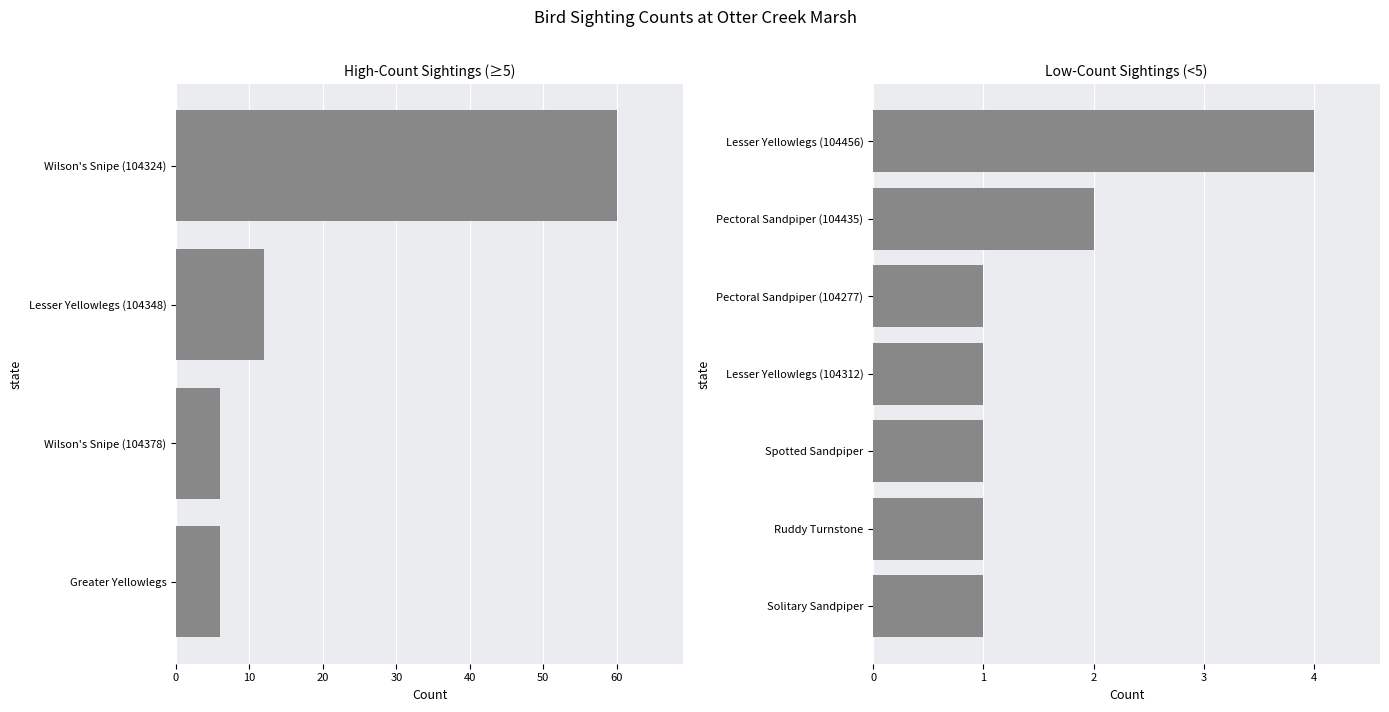

Is it true that the value at Wilson's Snipe is 60?

True